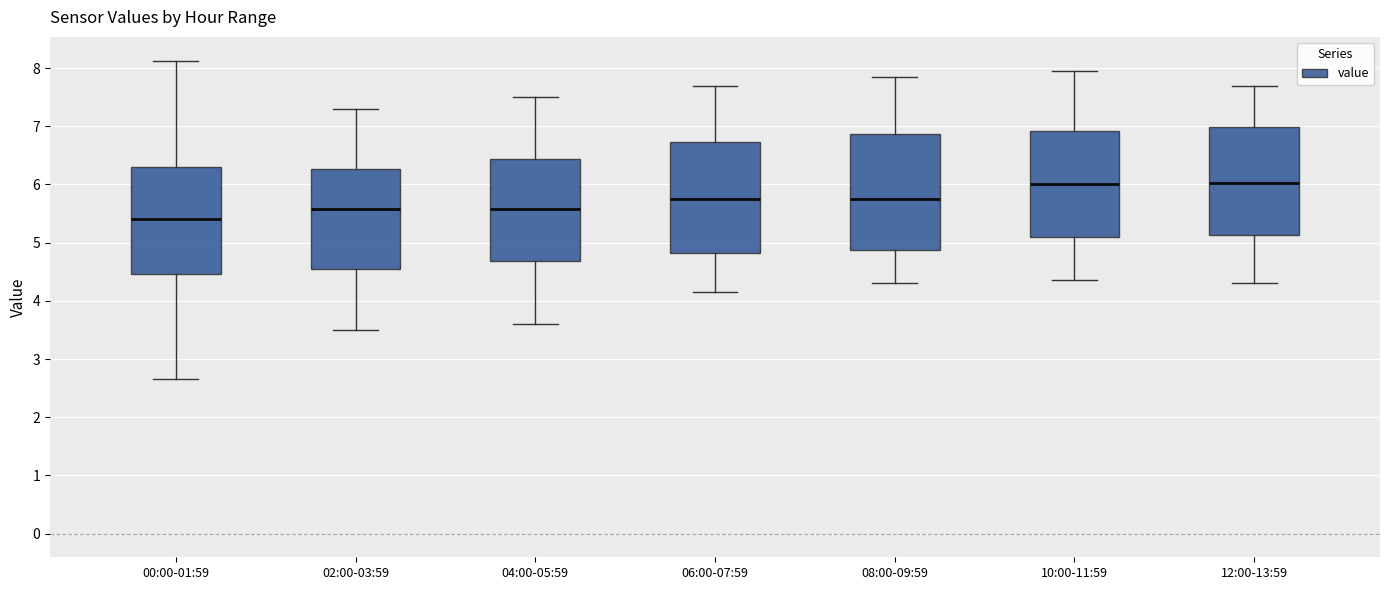

Where is the upper edge of the box for 00:00-01:59 on the y-axis? The values are not printed on the chart, so give them approximately, as read against the axis.

6.3